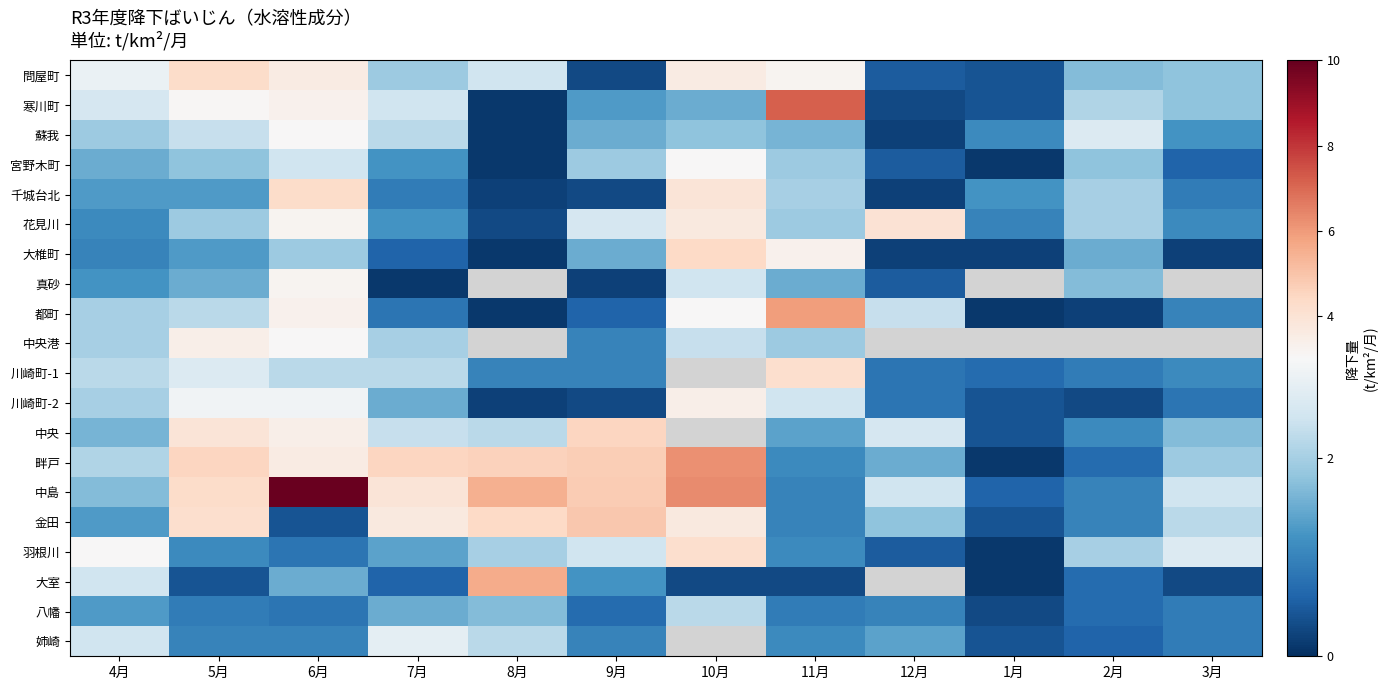

Where does the 宮野木町 series first go above 1?

4月